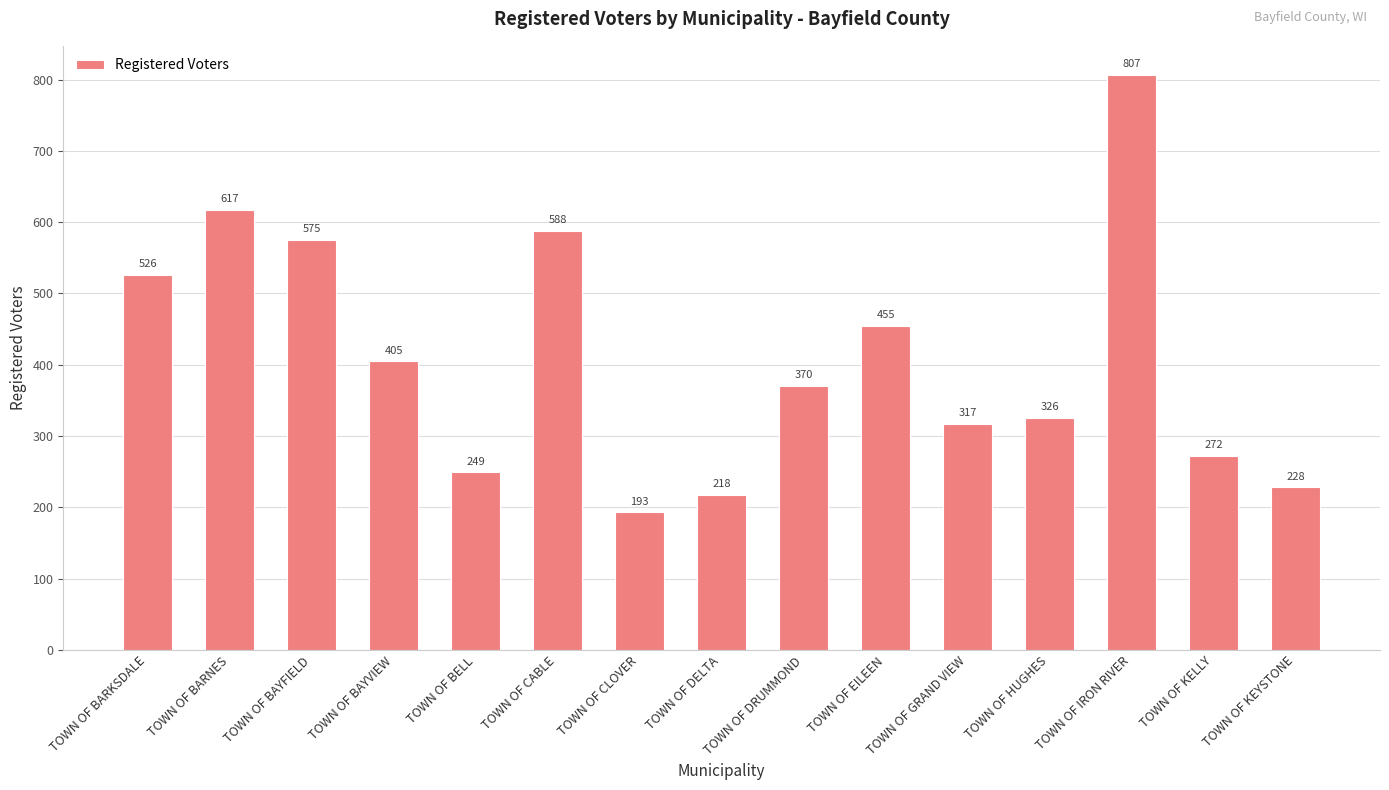

At which label does the data first exceed 370?

TOWN OF BARKSDALE